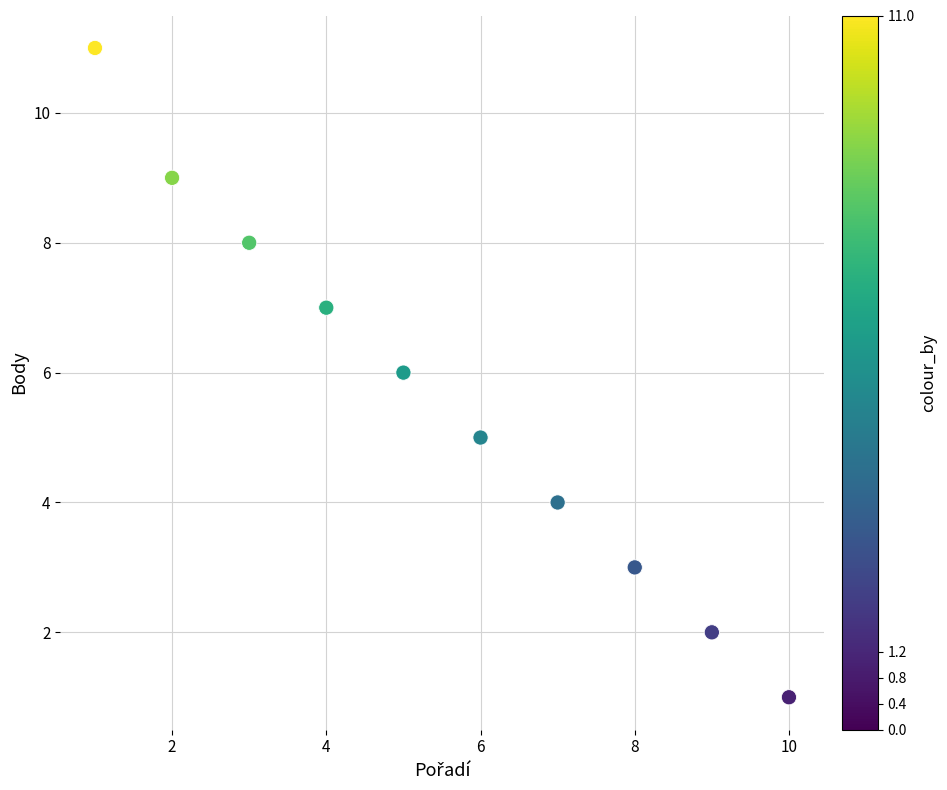

What is the range of Y values (max minus min)?

10